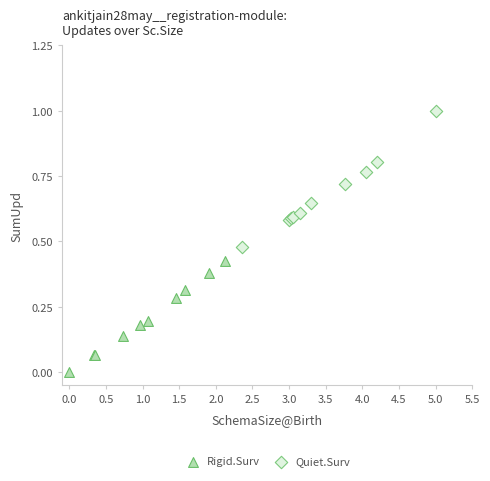

Which series has the widest spread of Y values?

Quiet.Surv